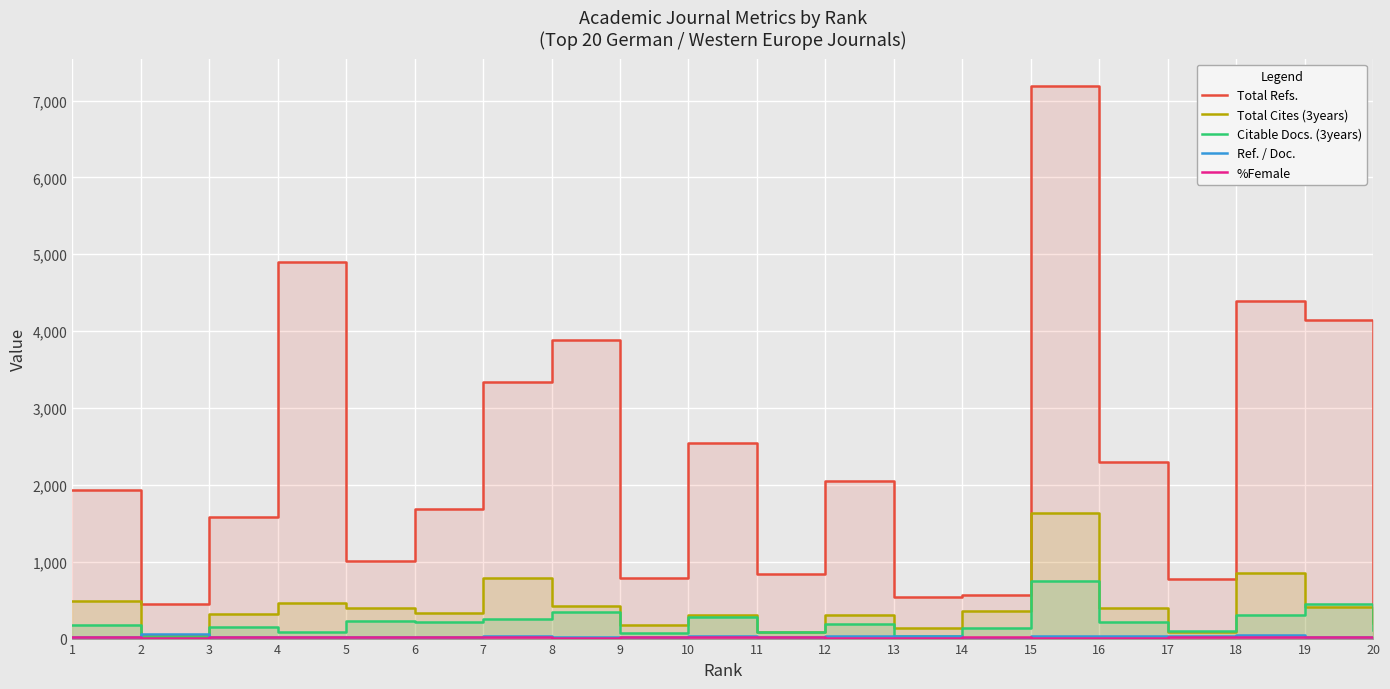

Which category has the lowest value across all series?

14